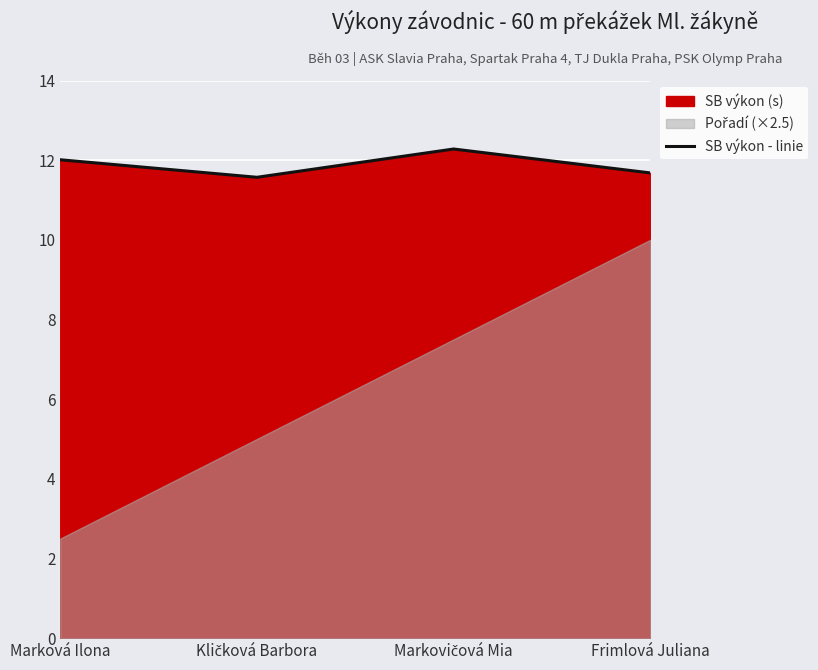

Rank the categories by value from highest to lowest.

Markovičová Mia, Marková Ilona, Frimlová Juliana, Kličková Barbora